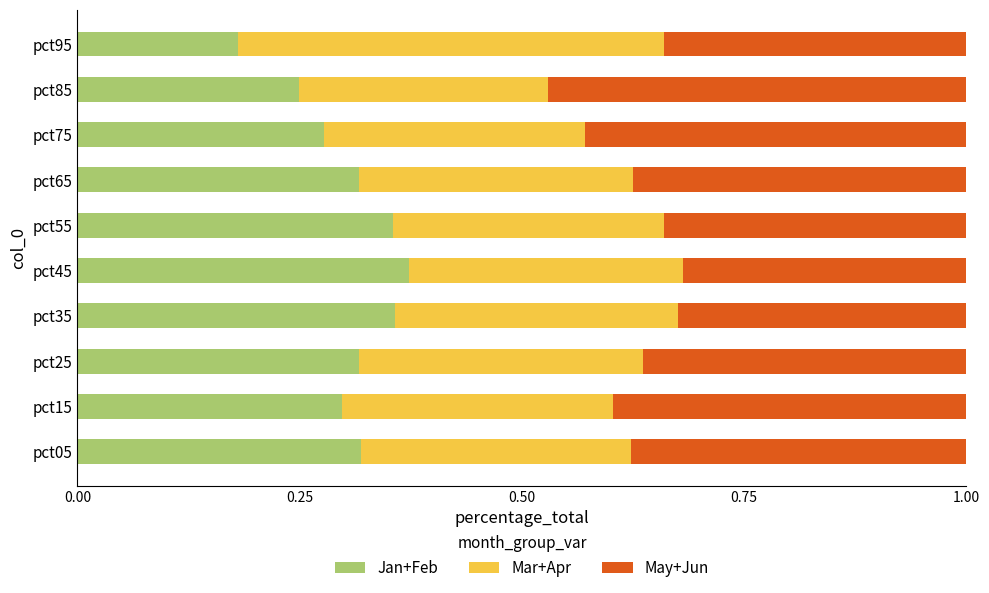

The value of Jan+Feb at pct35 is 0.6. True or false?

False